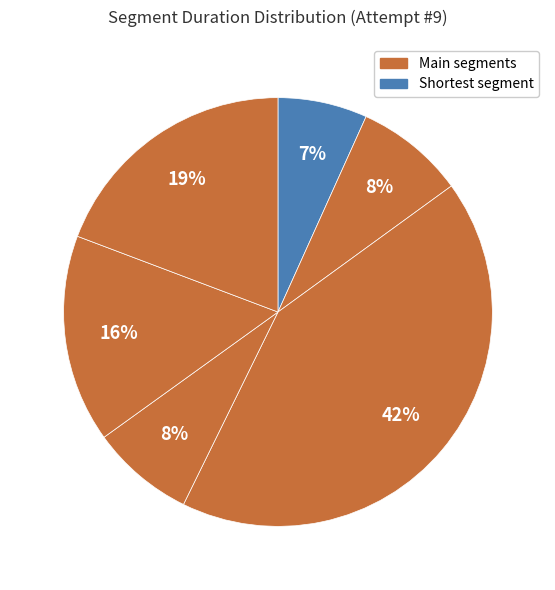

How many slices are in this pie chart?

6